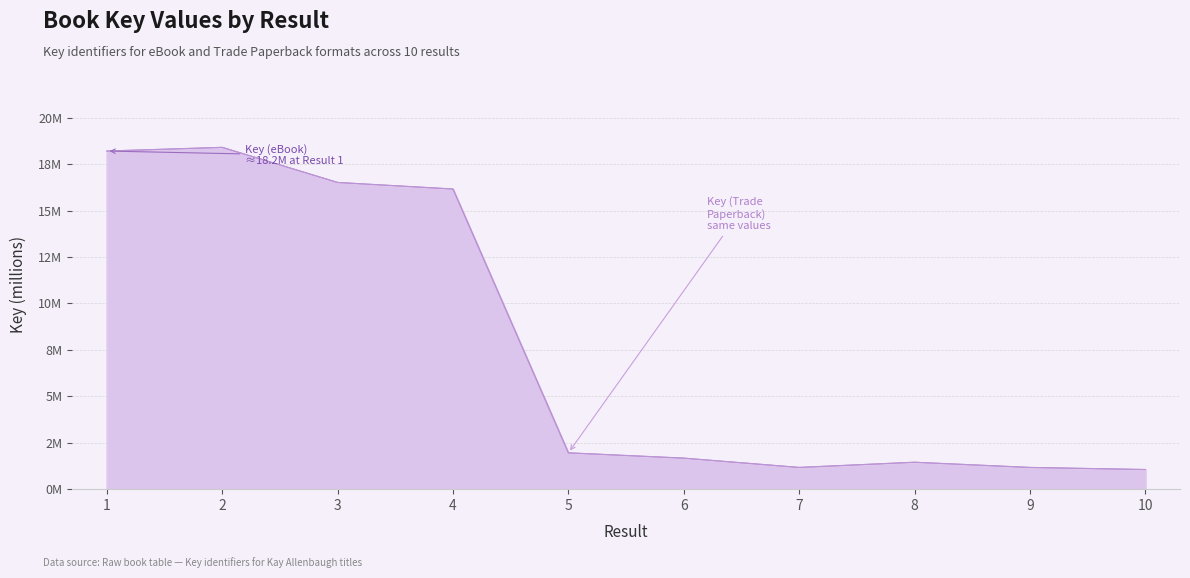

Rank the series at 4 from highest to lowest value.

Key (eBook), Key (Trade Paperback)